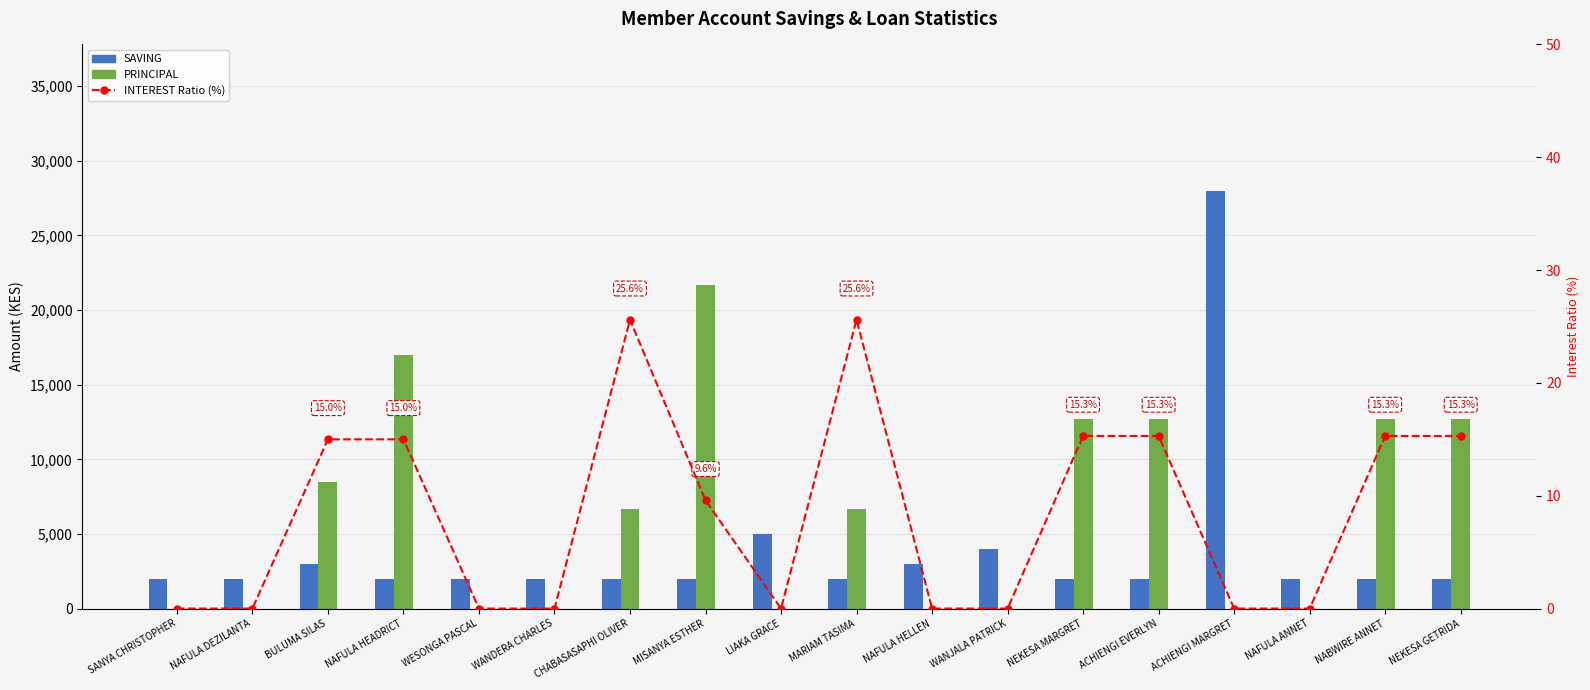

What is the maximum value for SAVING?

28000.0